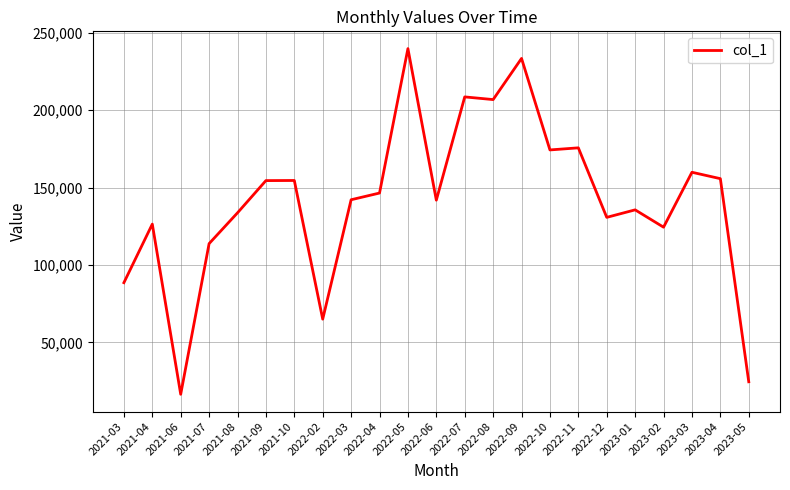

What is the maximum value shown in the chart?

239798